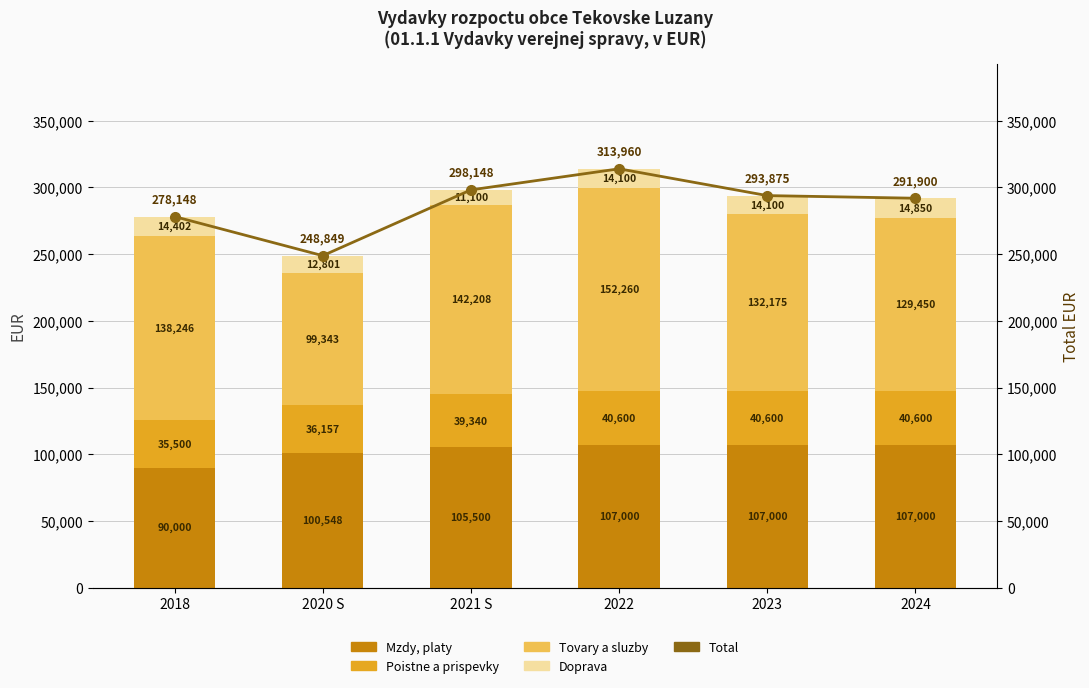

What is the smallest value displayed?

11100